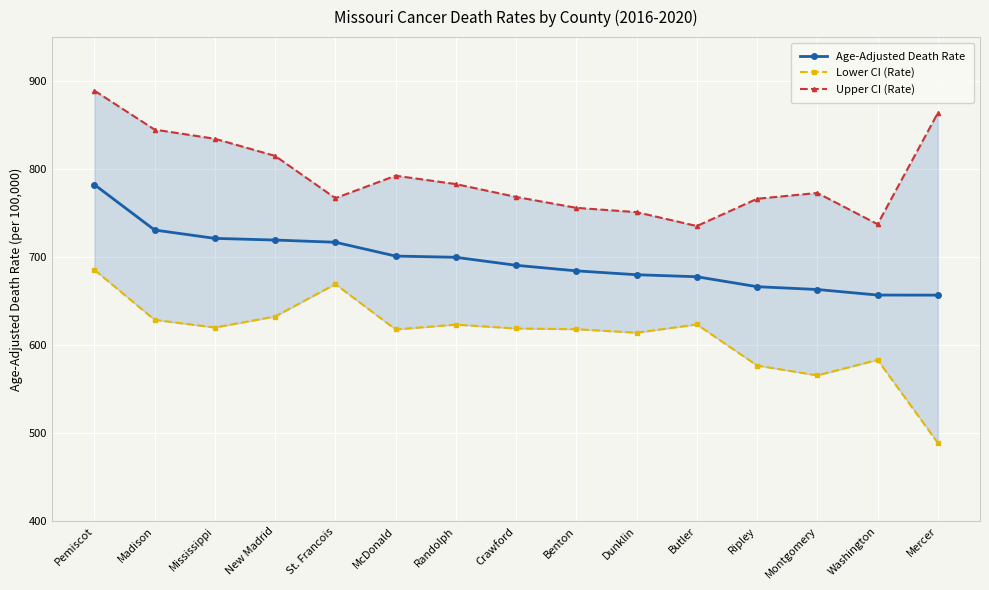

Which series changed the most between Madison and Ripley?

Upper CI (Rate)